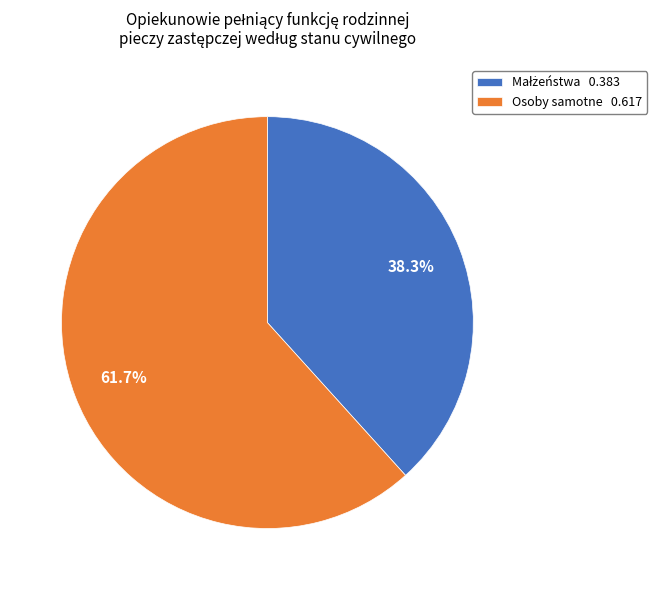

How much of the chart is everything except Osoby samotne 0.617?

38.3%